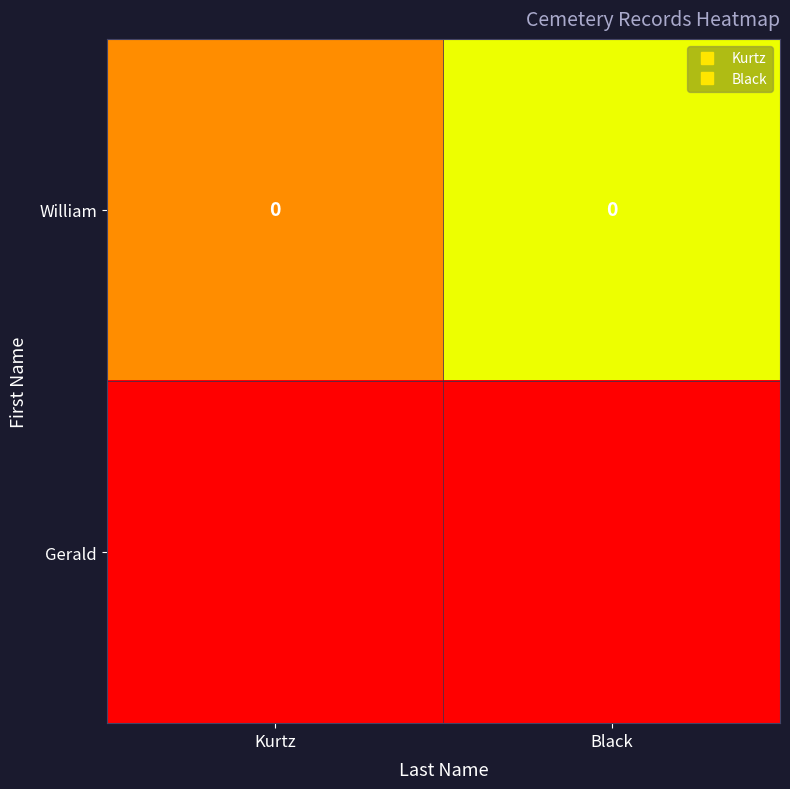

At Kurtz, list the series in order from largest to smallest.

William, Gerald